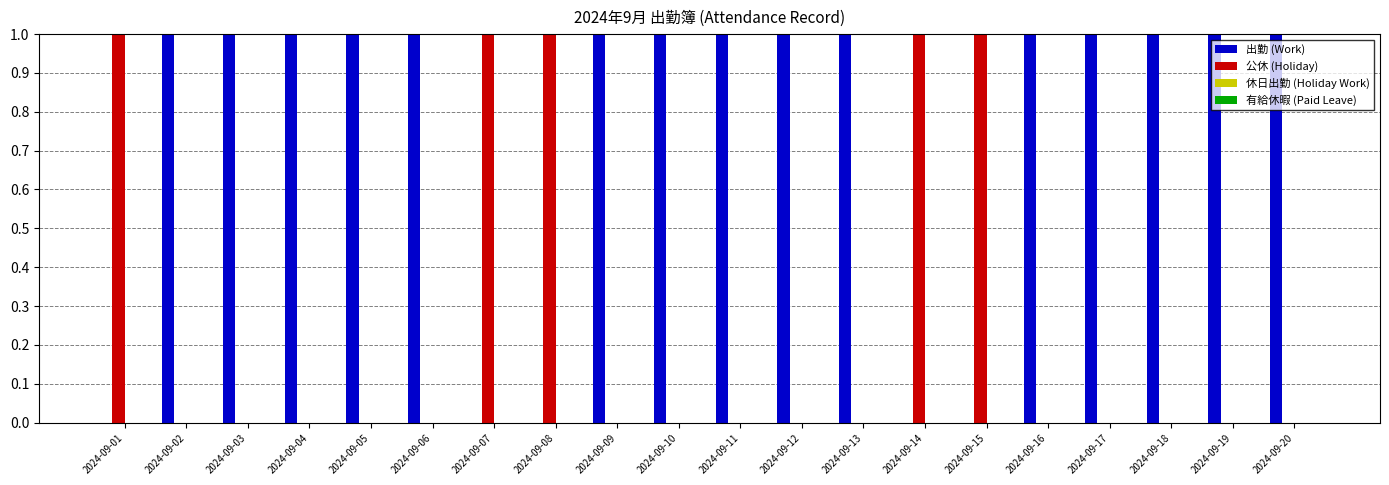

Is it true that 公休 (Holiday) equals 0 at 2024-09-17?

True